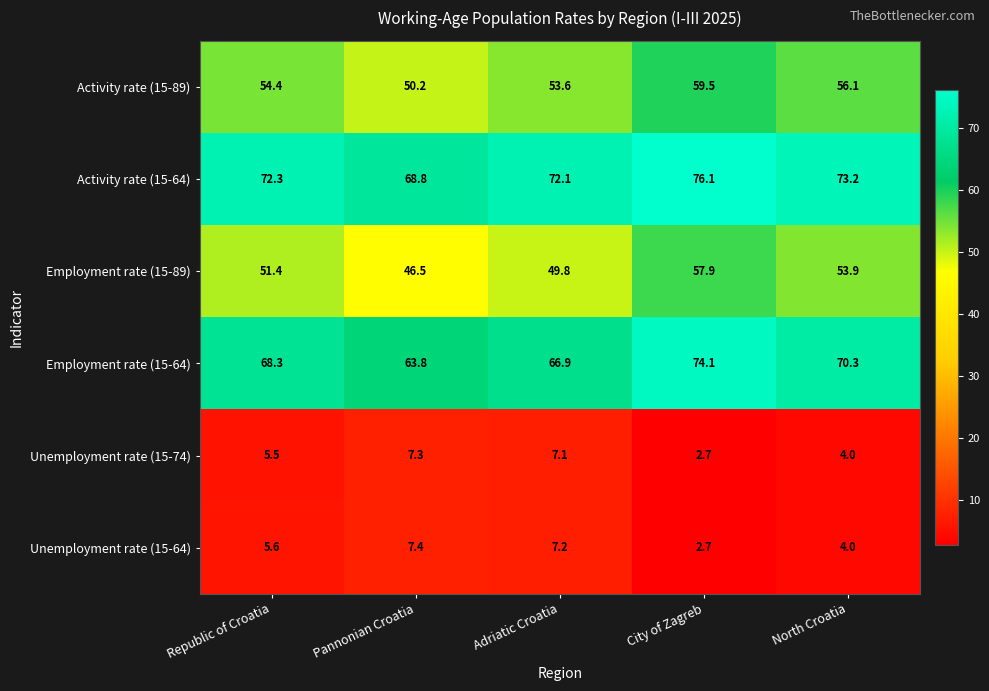

Where does the Unemployment rate (15-64) series first go above 5?

Republic of Croatia